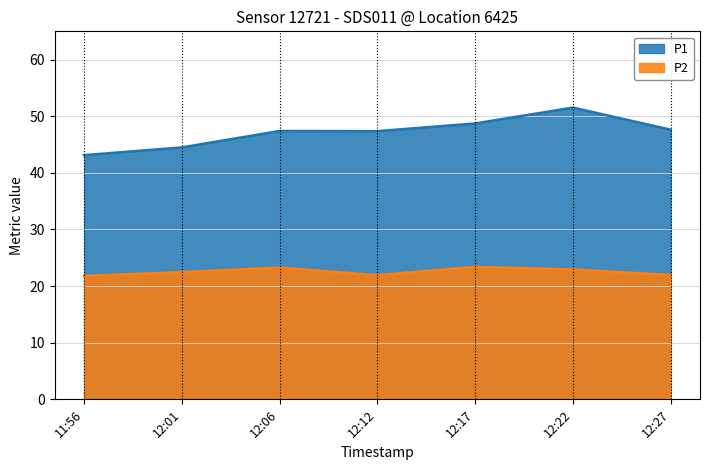

What are all the series names shown in the legend?

P1, P2